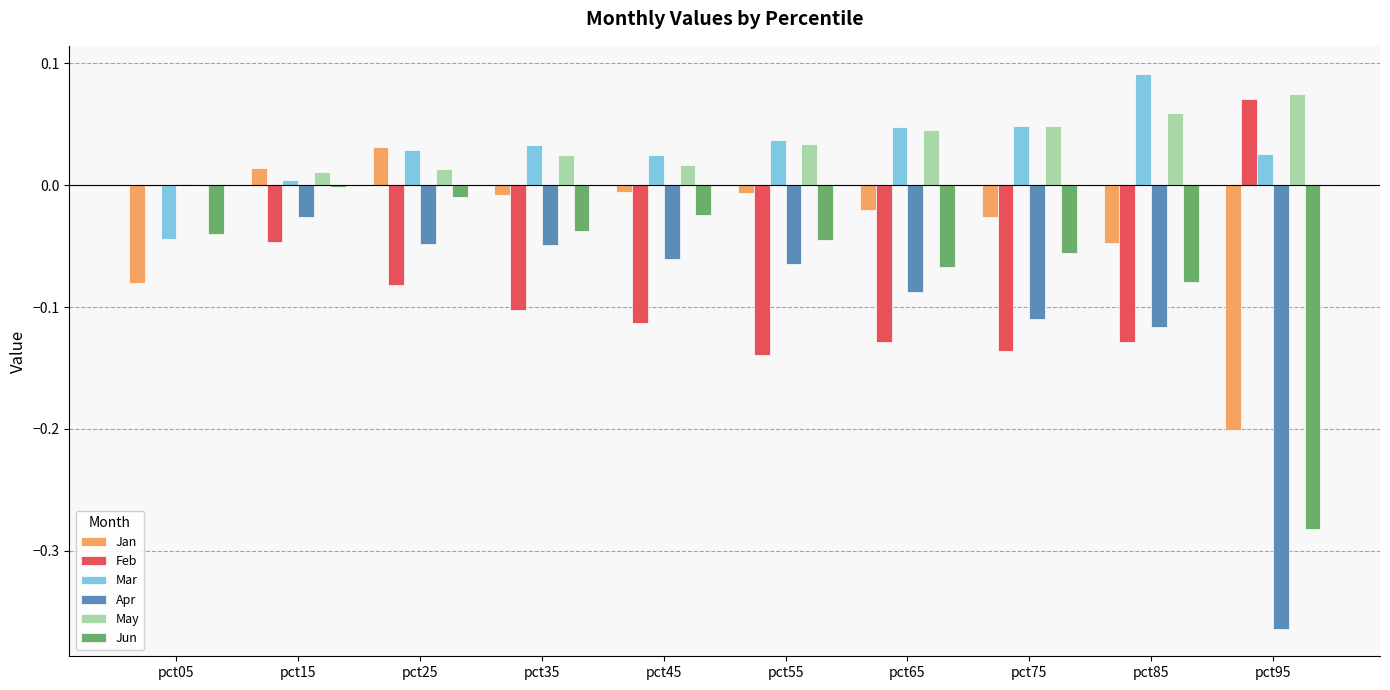

Is it true that May equals 0.0 at pct75?

True